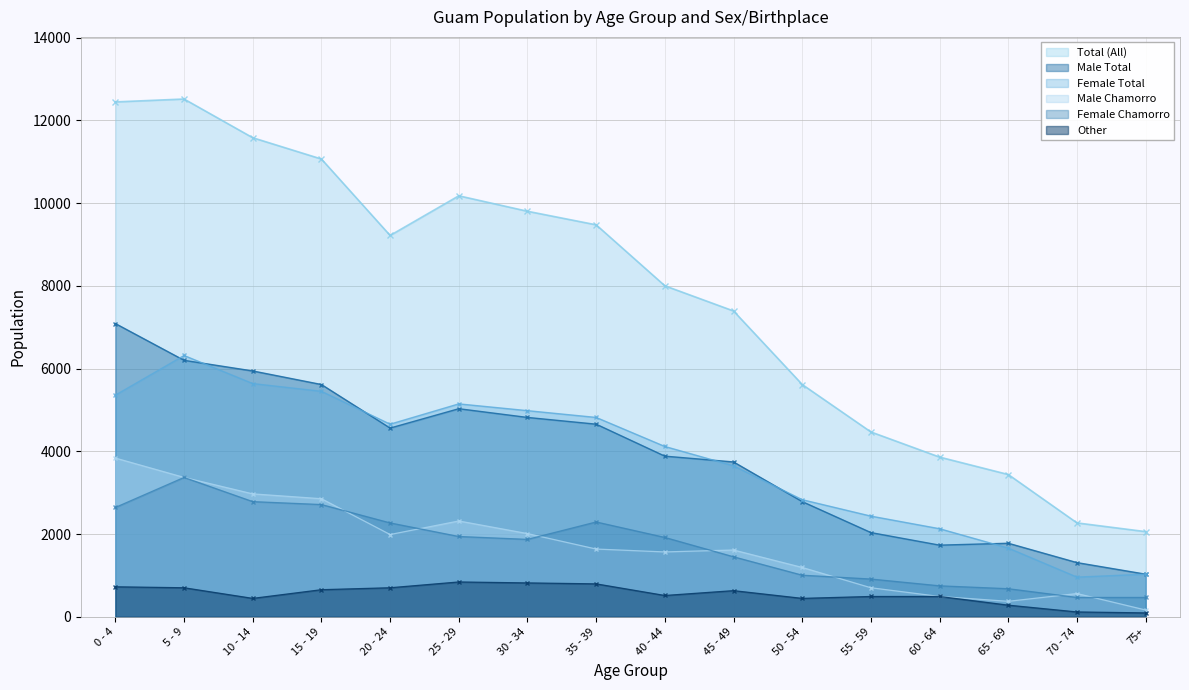

At which category is the sum across all series the highest?

5 - 9